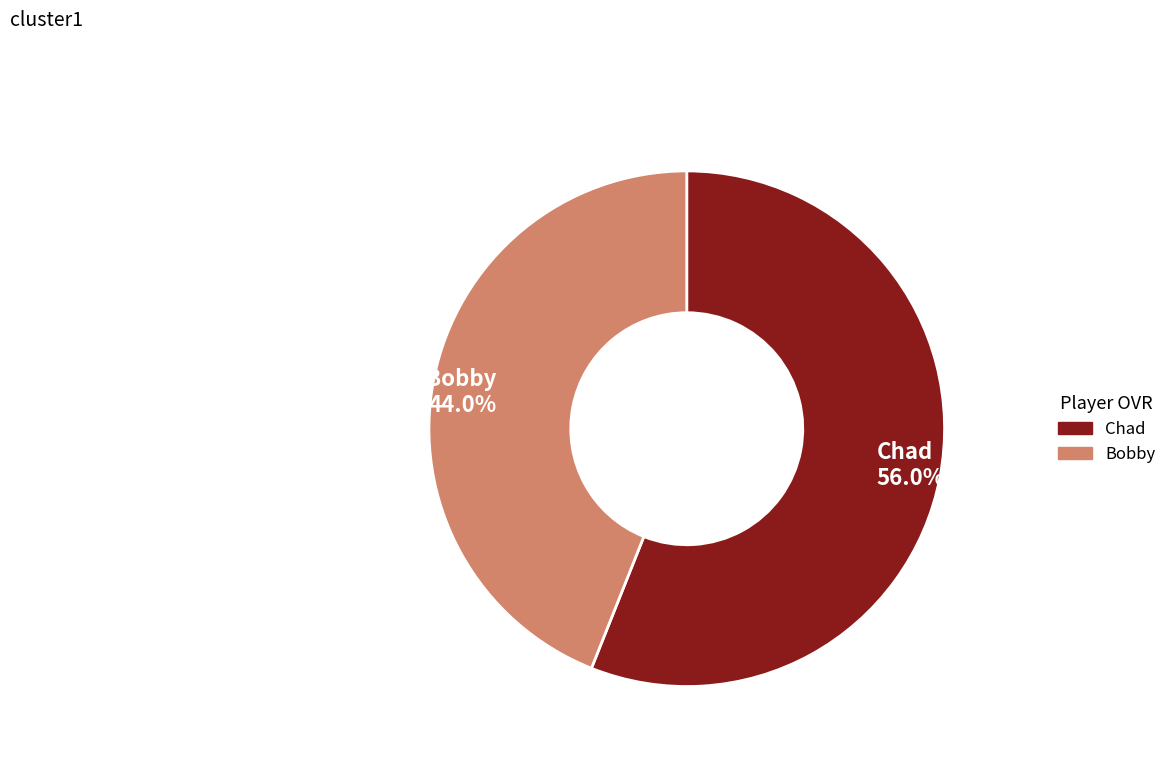

Count the number of slices in the pie.

2